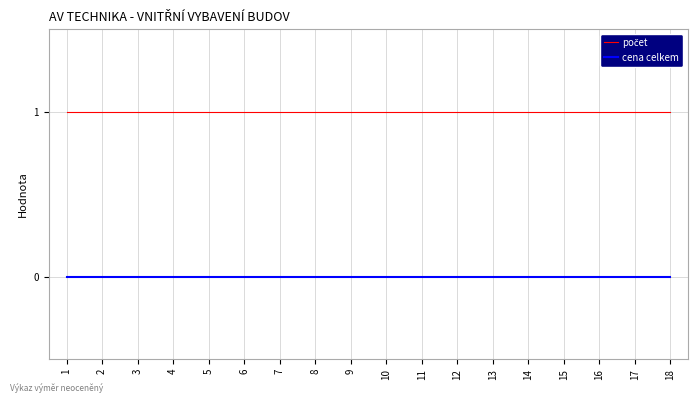

True or false: cena celkem has a value of 0 at 10.

True